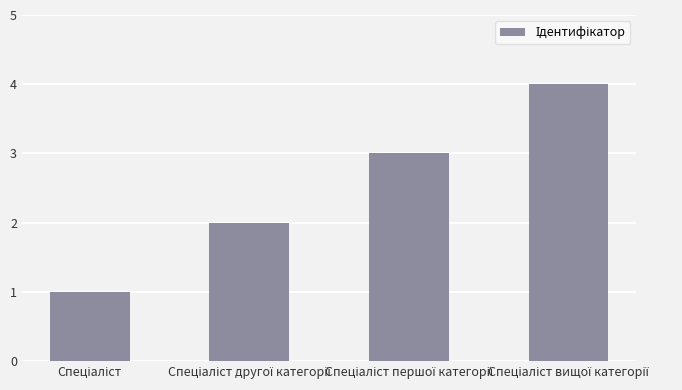

What is the difference between the second highest and minimum values?

2